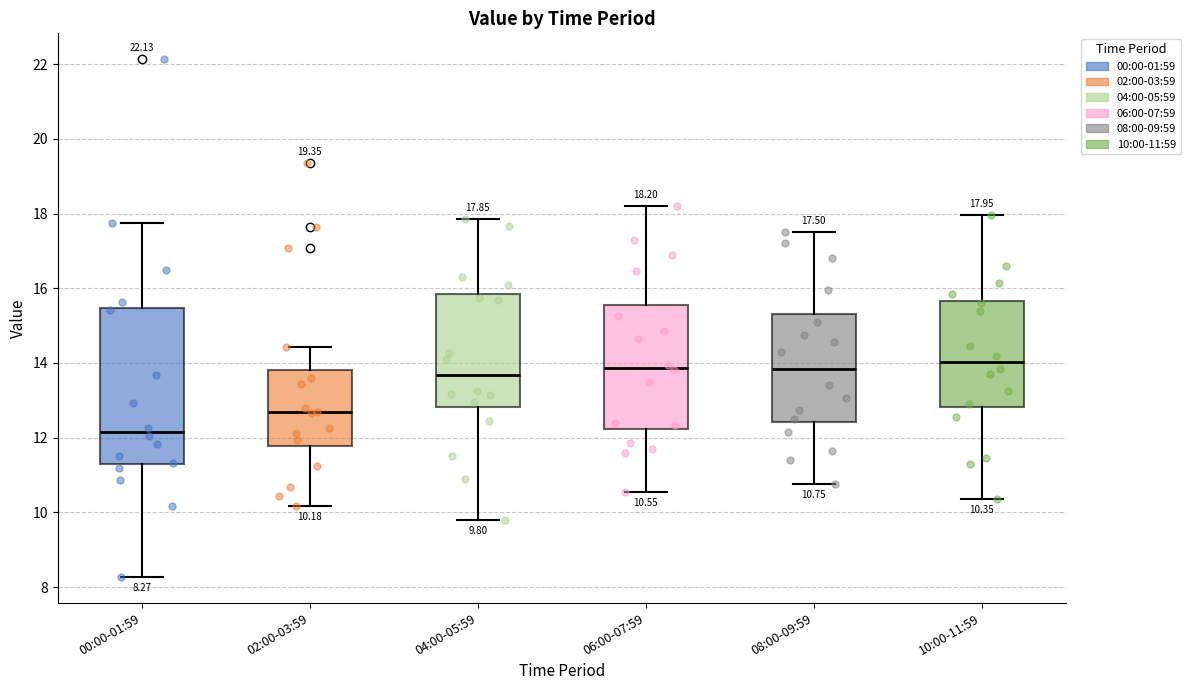

Comparing the boxes themselves (not the whiskers), which one is the tallest?

00:00-01:59